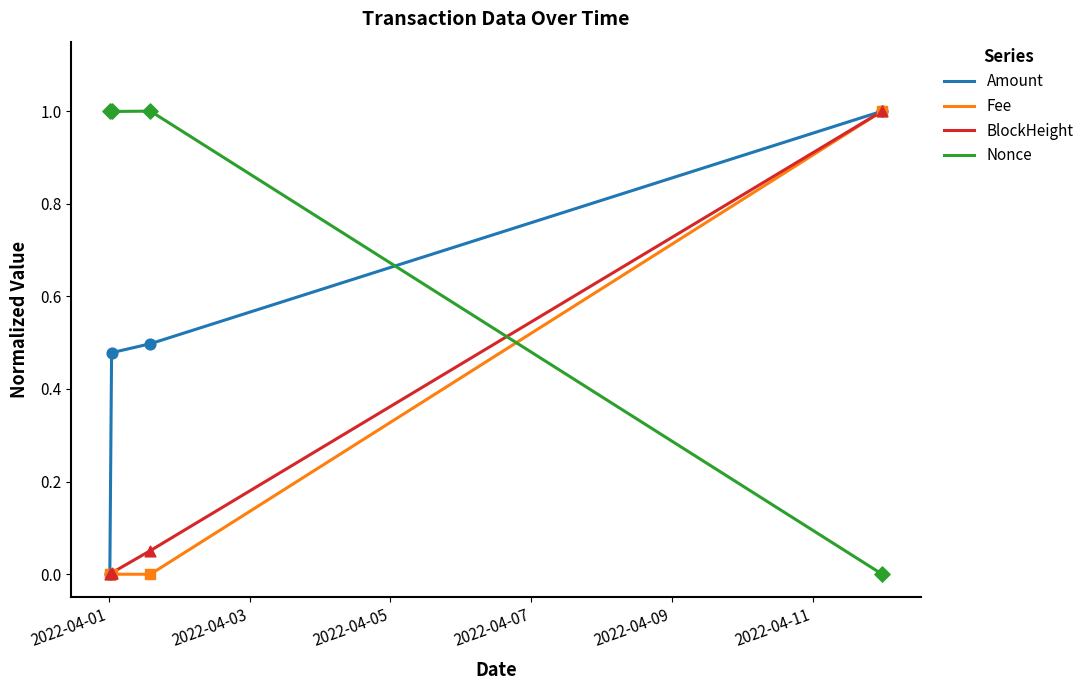

Which series has the largest total across all categories?

Nonce